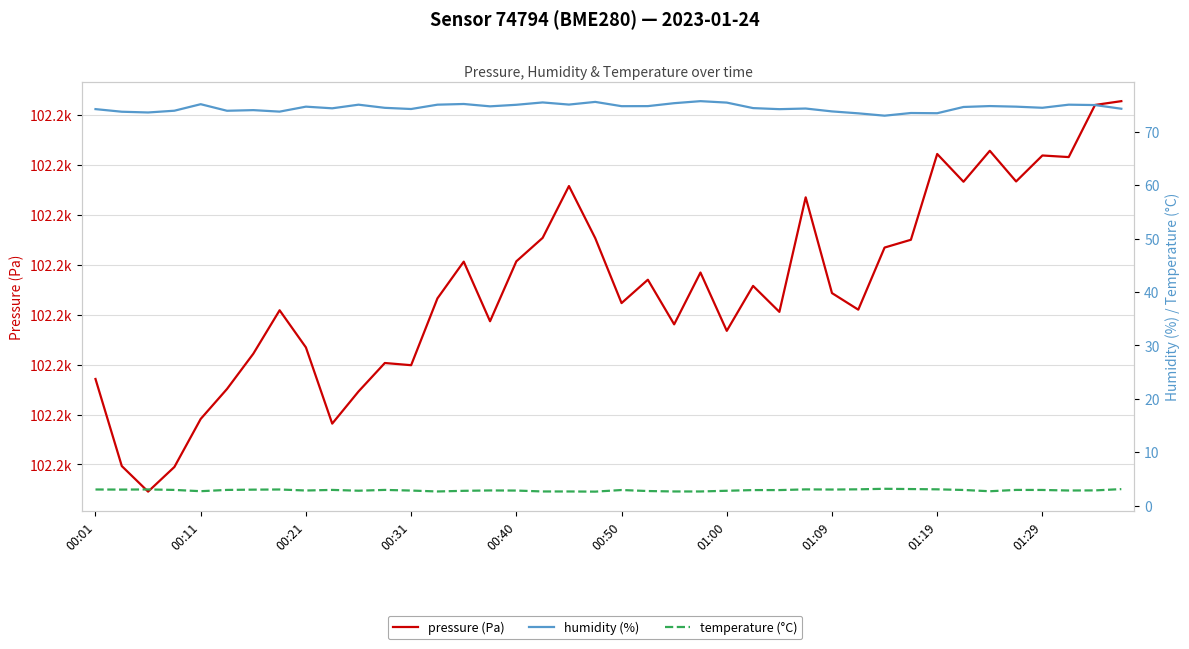

At how many categories does at least one series exceed 5023?

40